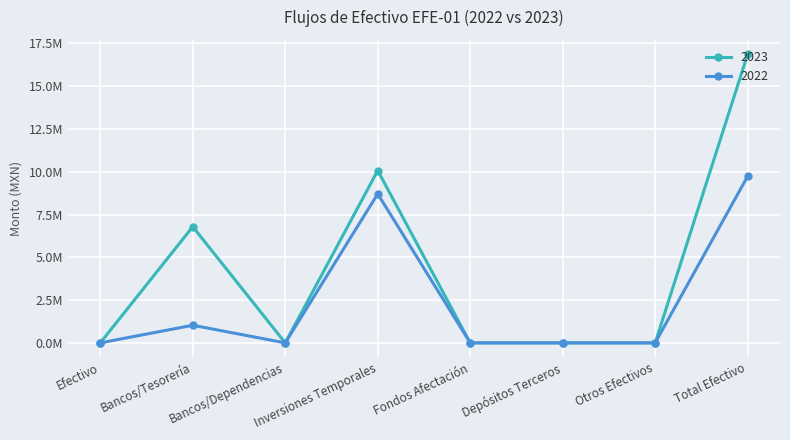

Is this an area chart (filled region under the line)?

No